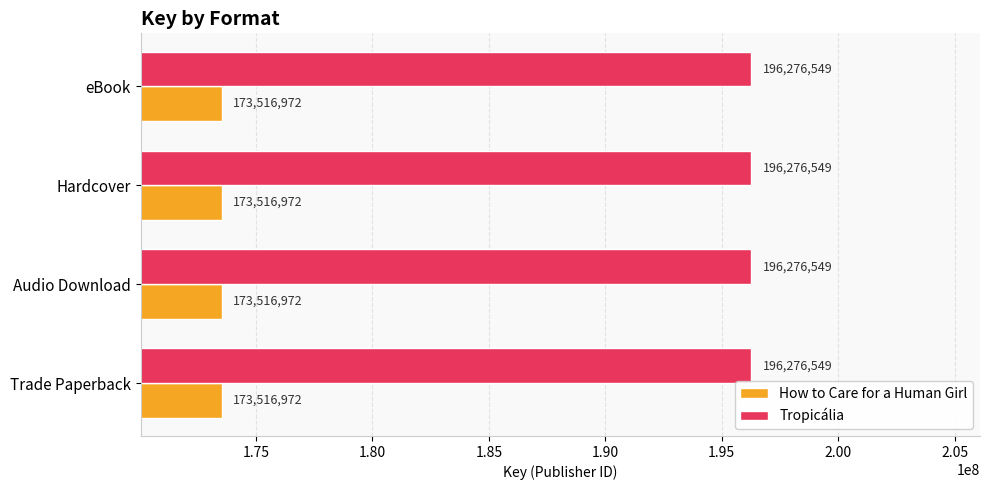

Is it true that How to Care for a Human Girl equals 286525669 at Hardcover?

False